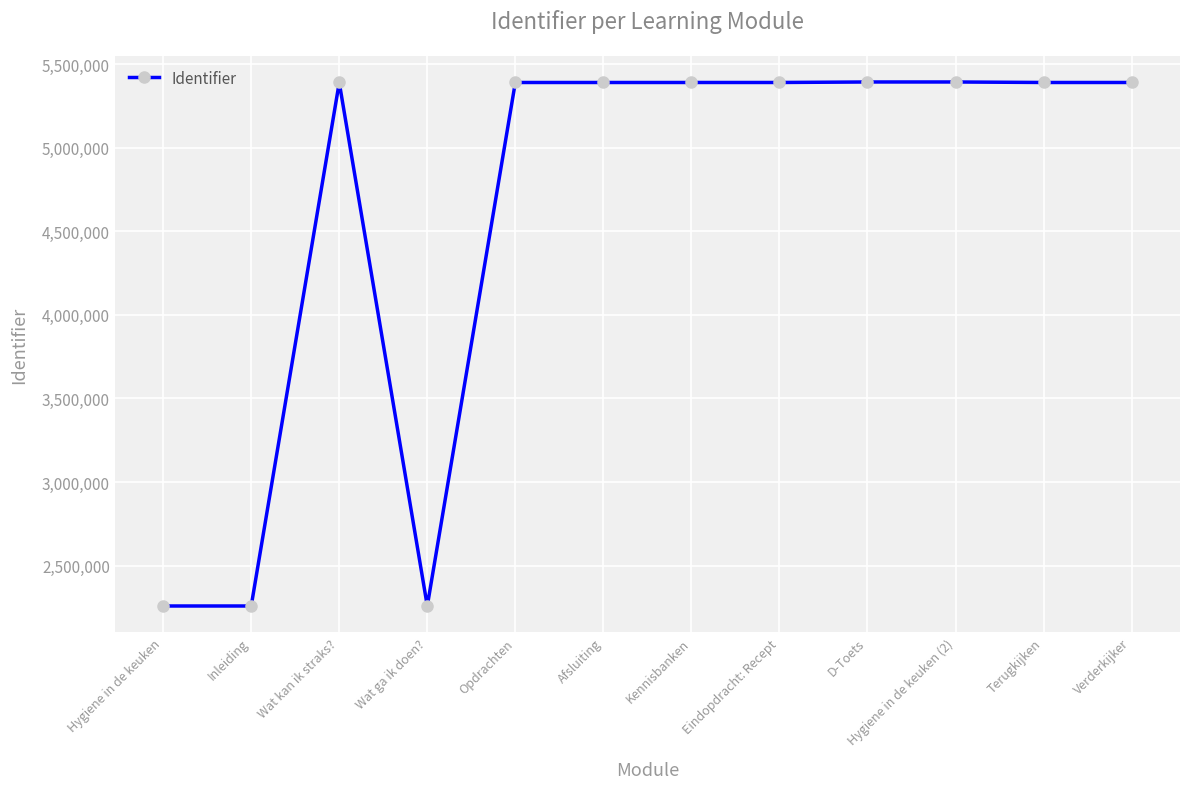

What is the difference between the second highest and minimum values?

3133658